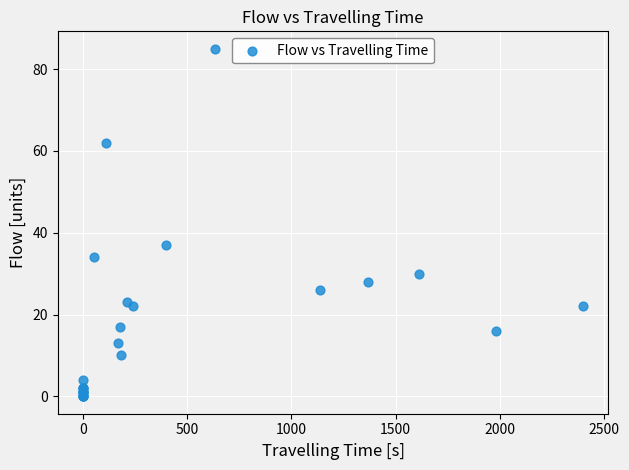

What Y value in the scatter plot is closest to 42?

37